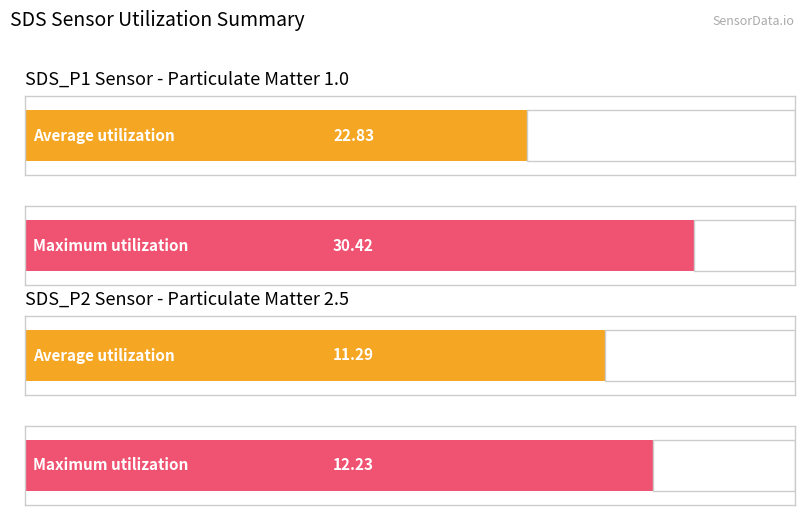

What are all the series names shown in the legend?

SDS_P1, SDS_P2